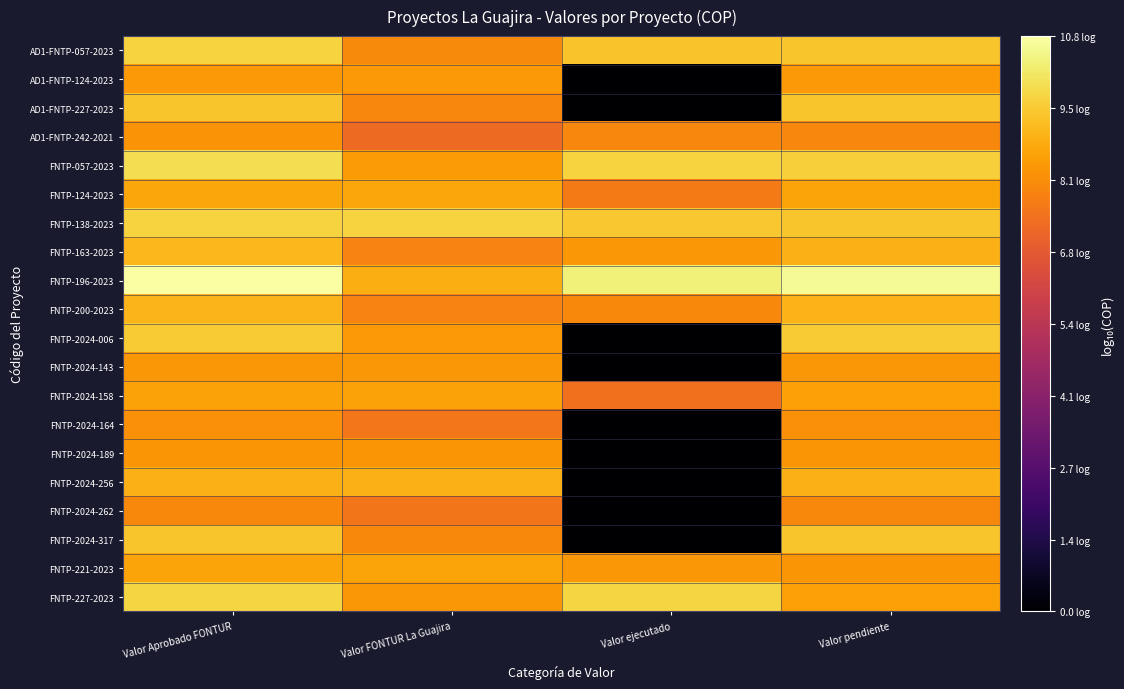

Which series changed the most between Valor Aprobado FONTUR and Valor FONTUR La Guajira?

FNTP-196-2023